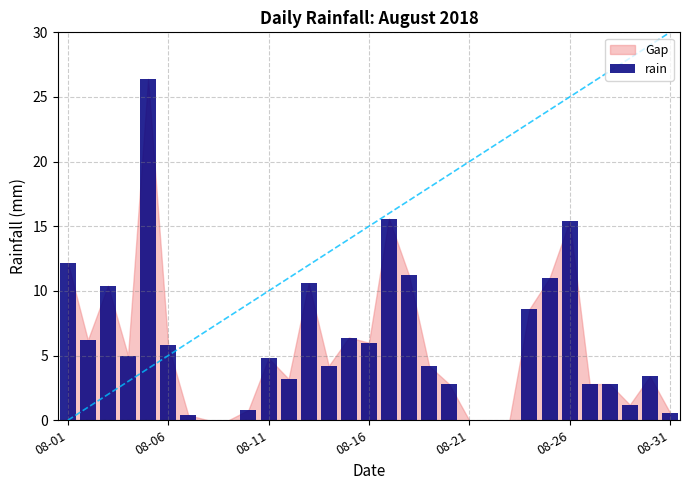

What is the maximum value shown in the chart?

26.4